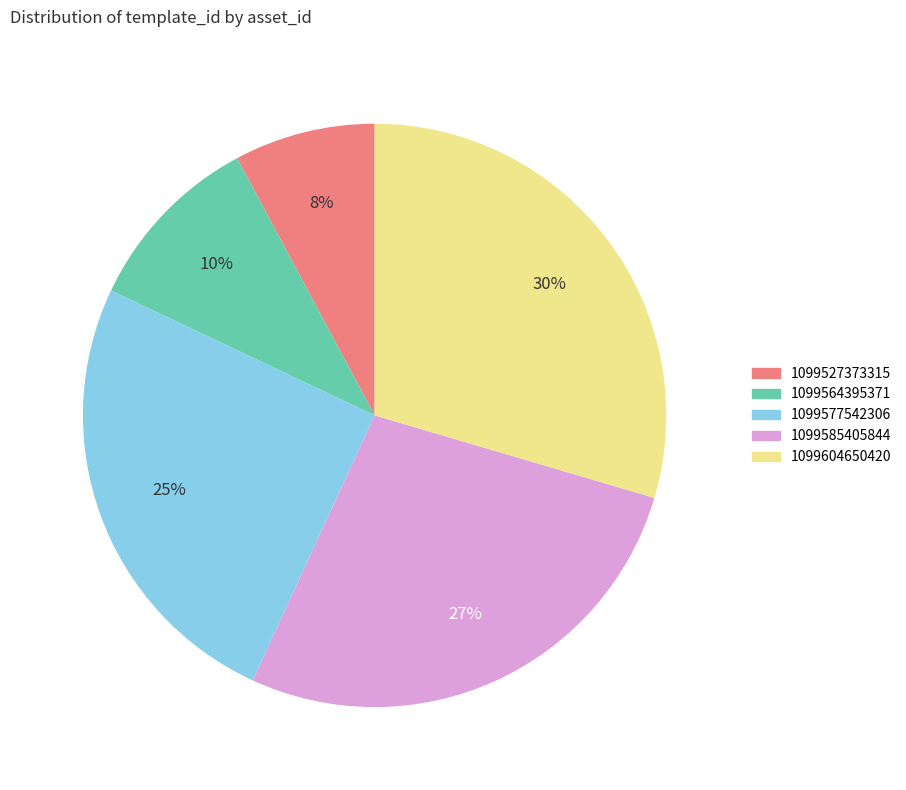

Is there a majority slice in this chart?

No